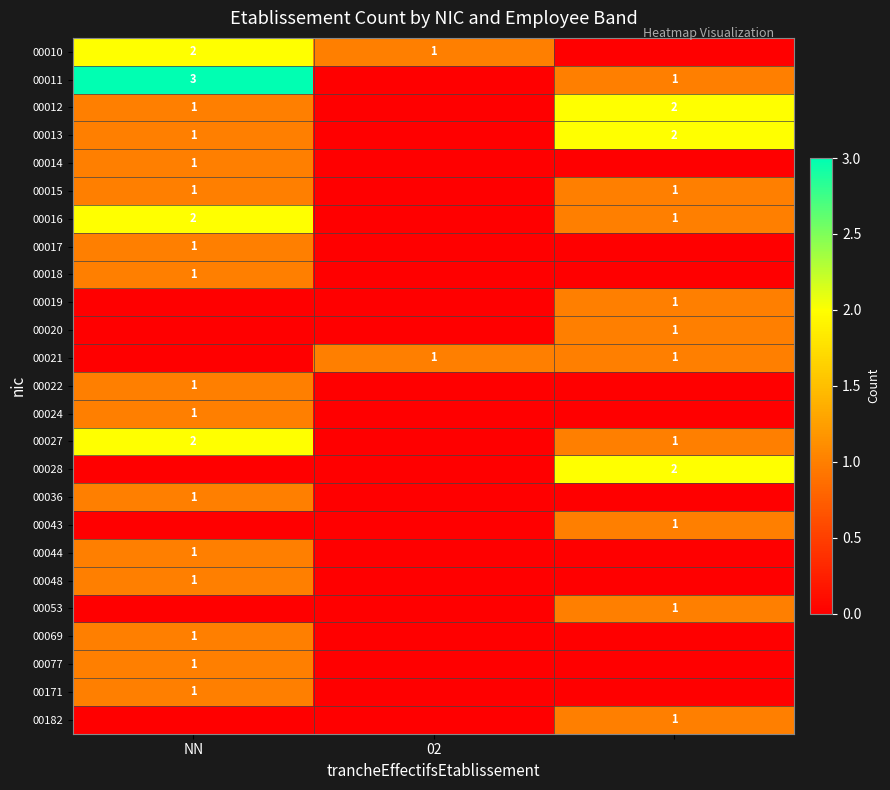

How many categories are shown in the chart?

3